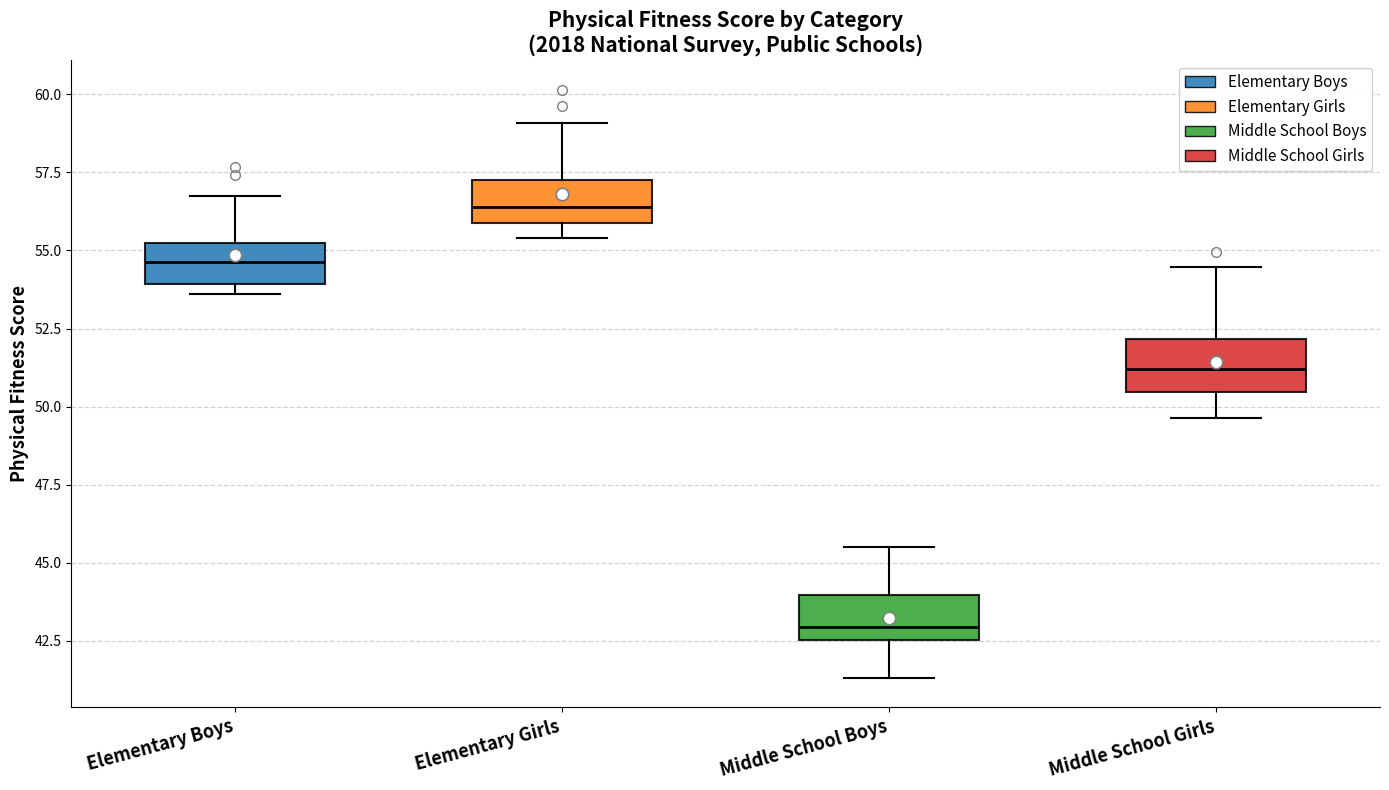

Reading left to right, transcribe this box plot: for each box, give where its median line is, the range the box spans, and where its two whiskers end, as read against the y-axis. The values are not printed on the chart, so give them approximately, as read against the axis.

Elementary Boys: median 54.5, box 54.0 to 55.5, whiskers 53.5 to 56.5
Elementary Girls: median 56.5, box 56.0 to 57.5, whiskers 55.5 to 59.0
Middle School Boys: median 43.0, box 42.5 to 44.0, whiskers 41.5 to 45.5
Middle School Girls: median 51.0, box 50.5 to 52.0, whiskers 49.5 to 54.5